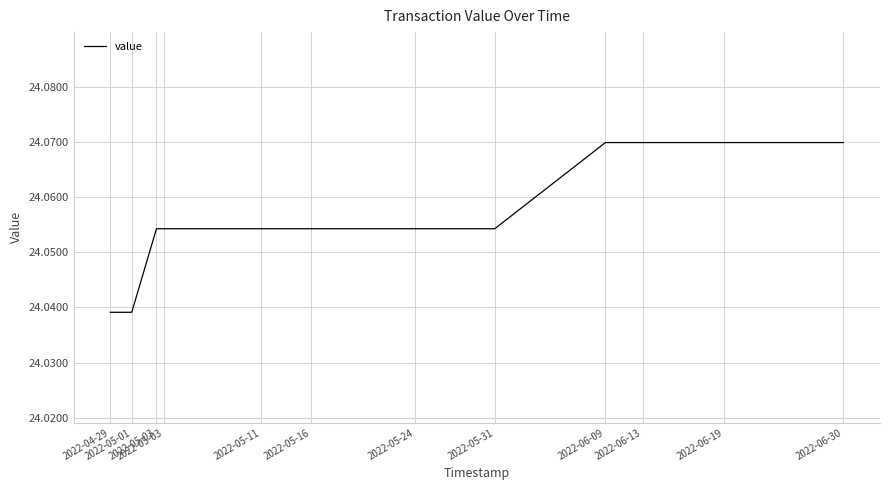

How many lines are shown in the chart?

1